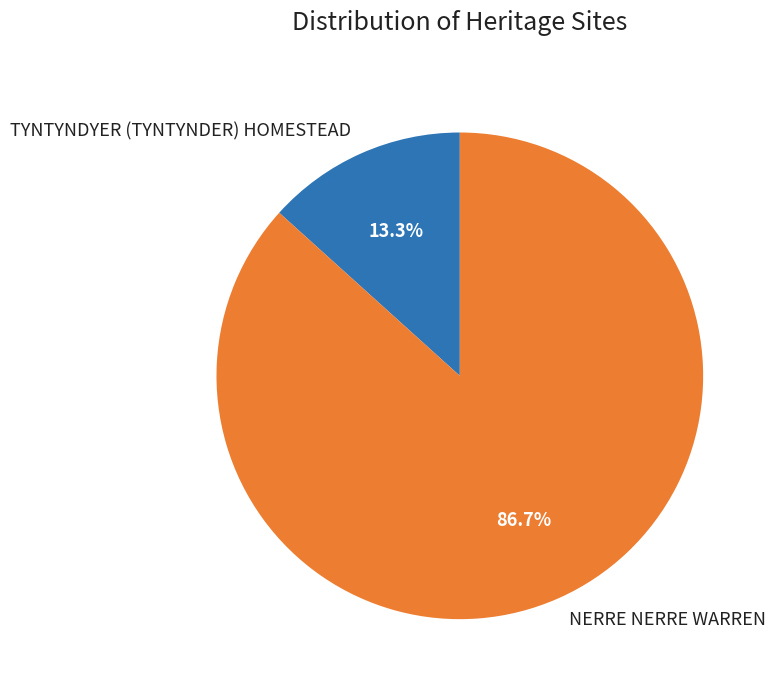

Does any single category account for the majority?

Yes